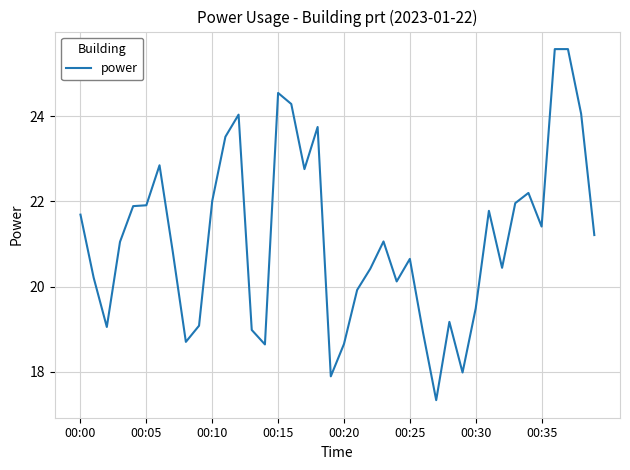

What is the maximum value shown in the chart?

25.6